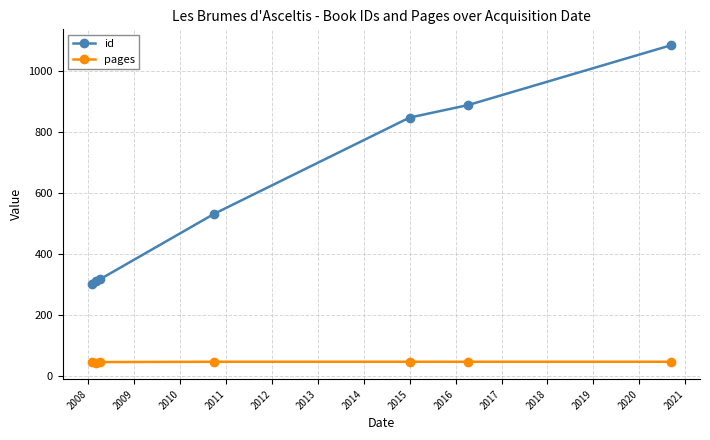

Which series has the largest range (max minus min)?

id